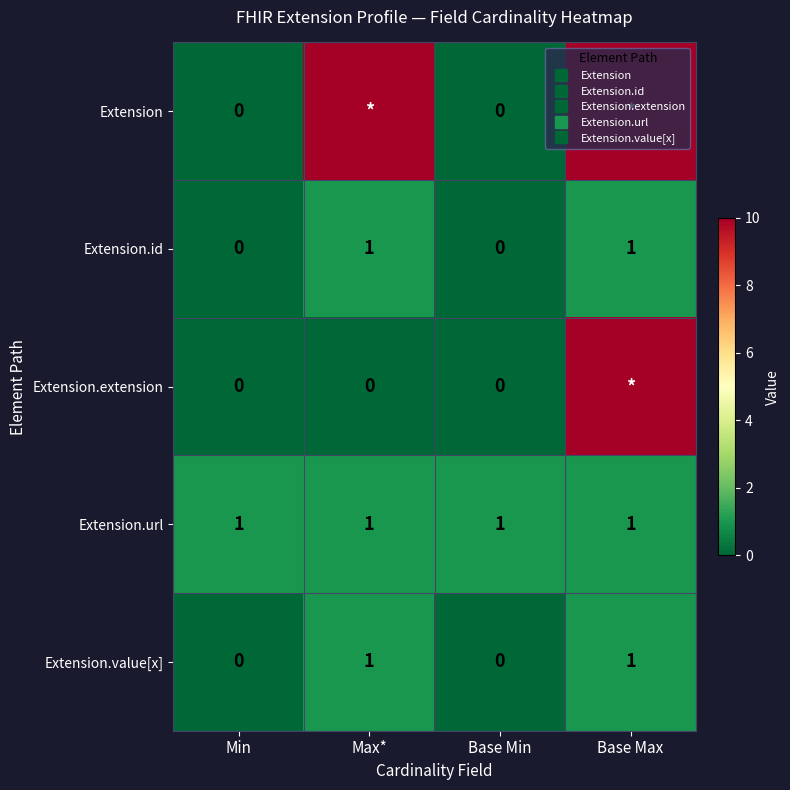

Which series has the largest range (max minus min)?

Extension